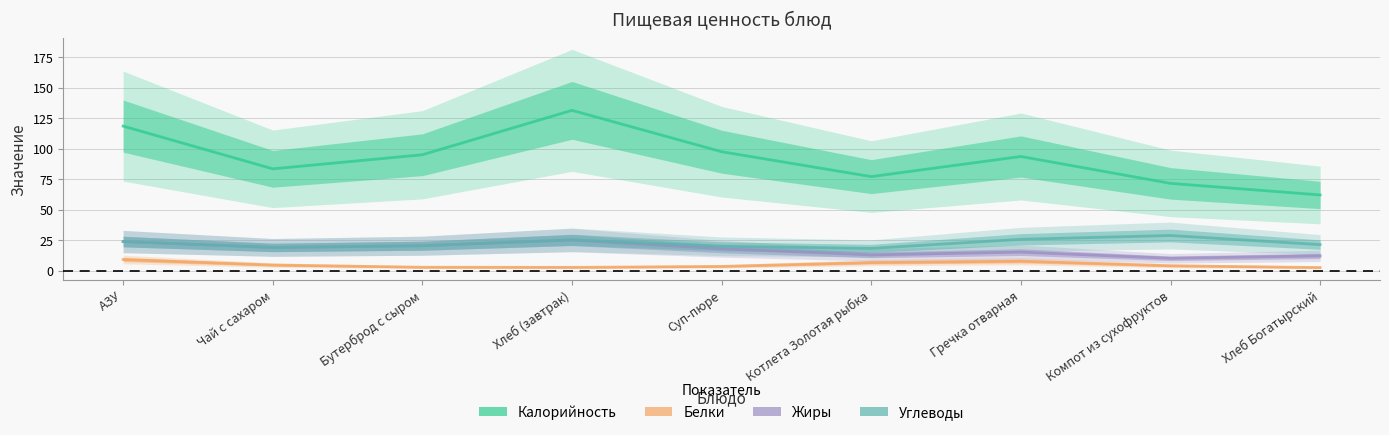

At how many categories does at least one series exceed 121?

1